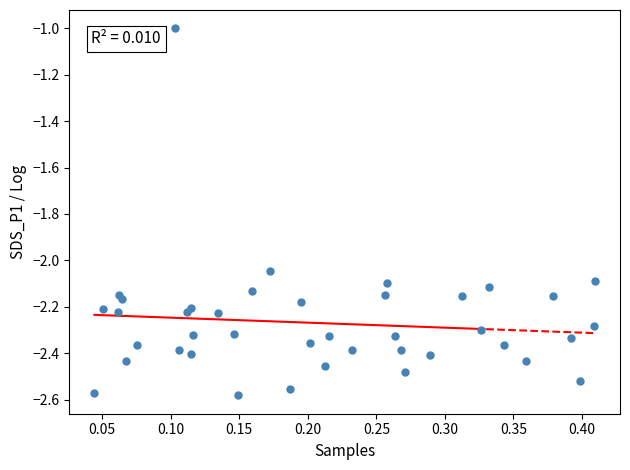

What is the range of X values (max minus min)?

0.4